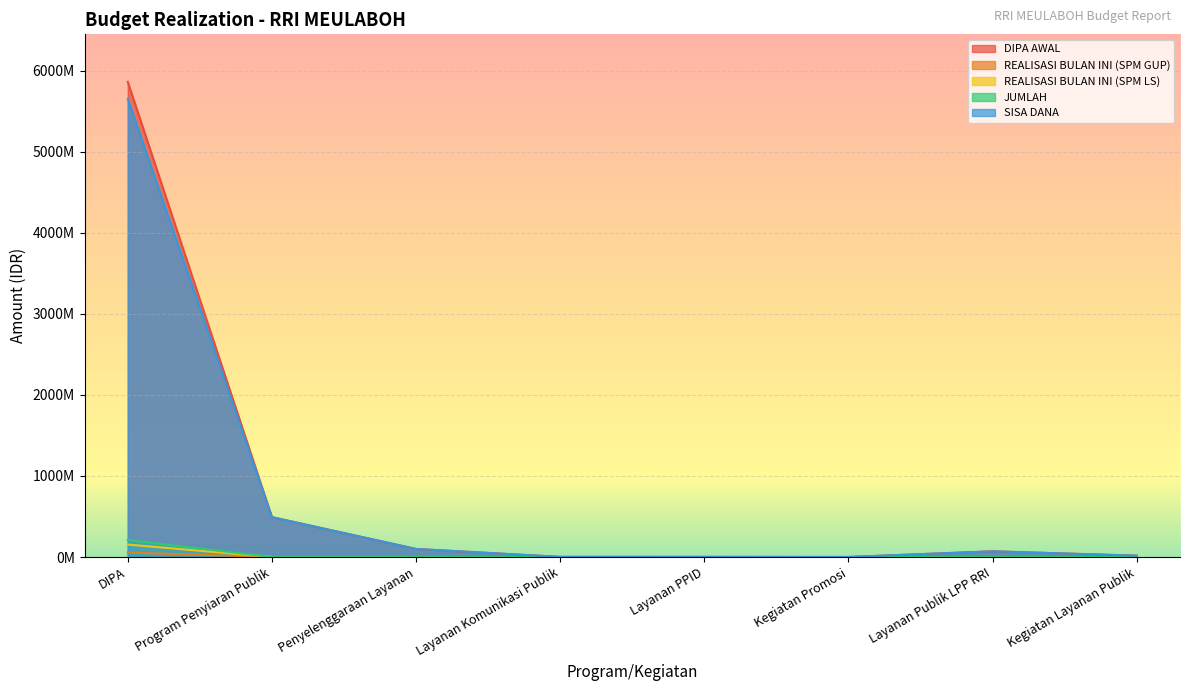

True or false: REALISASI BULAN INI (SPM GUP) has more than 1 interior local peaks.

False